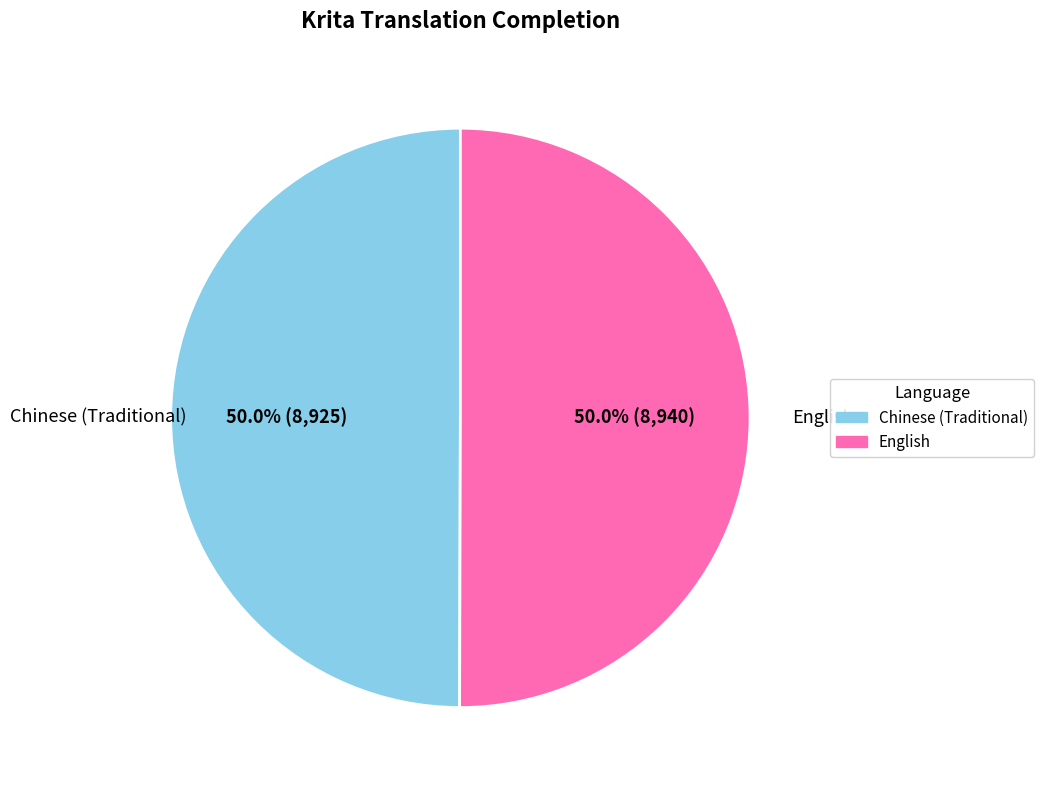

What is the total percentage of Chinese (Traditional) and English?

100.0%